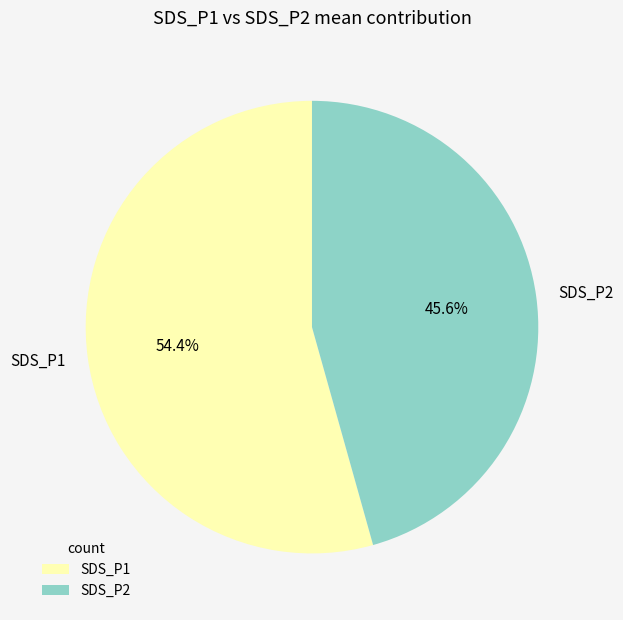

To the nearest percent, what is the average slice percentage?

50%